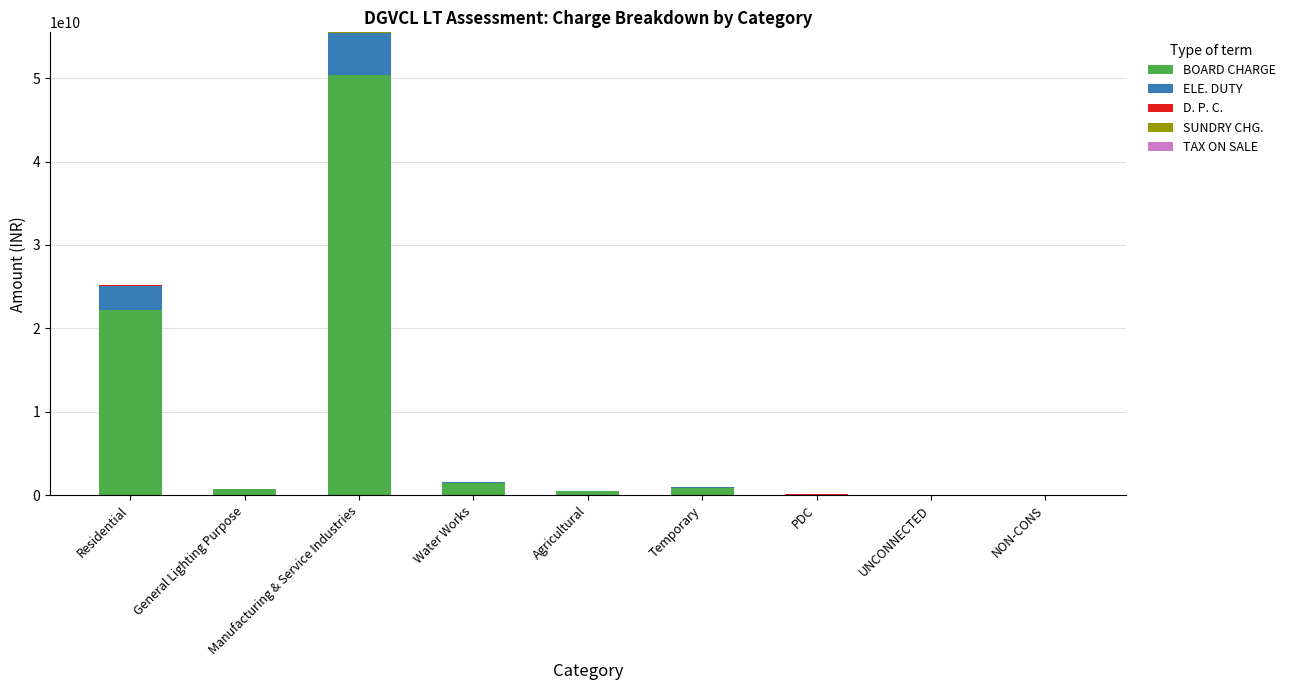

At which category is the sum across all series the highest?

Manufacturing & Service Industries